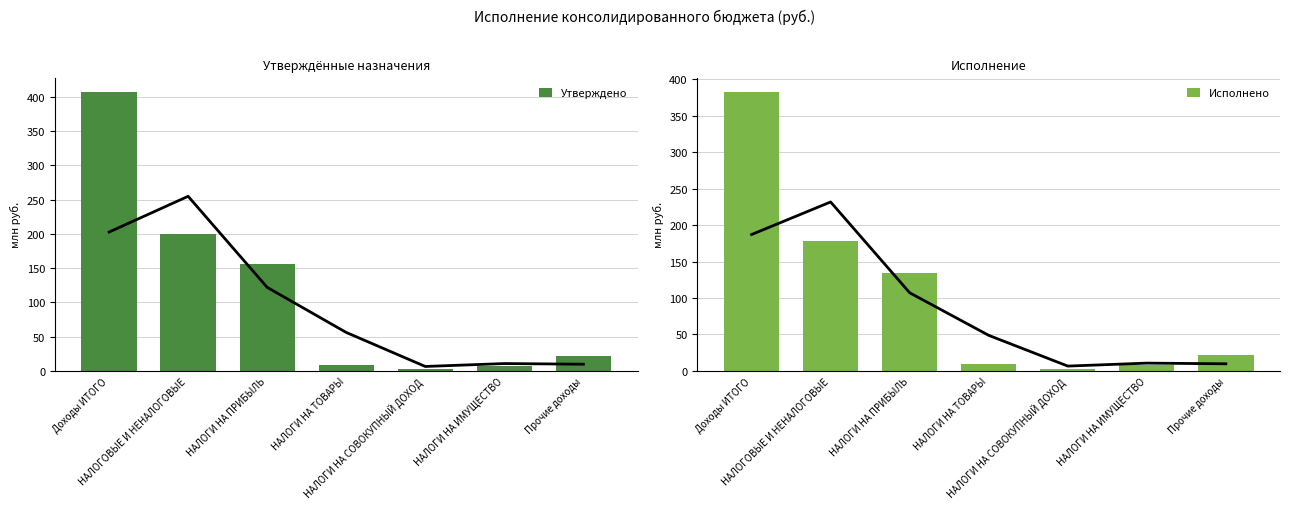

The Исполнено series shows 13.5 at НАЛОГИ НА ТОВАРЫ. True or false?

False